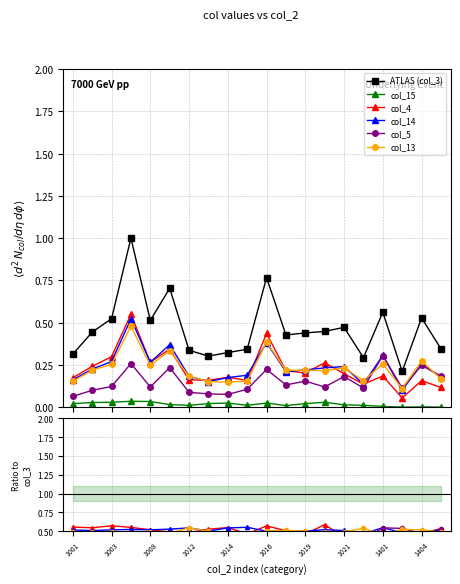

What are all the series names shown in the legend?

ATLAS (col_3), col_15, col_4, col_14, col_5, col_13